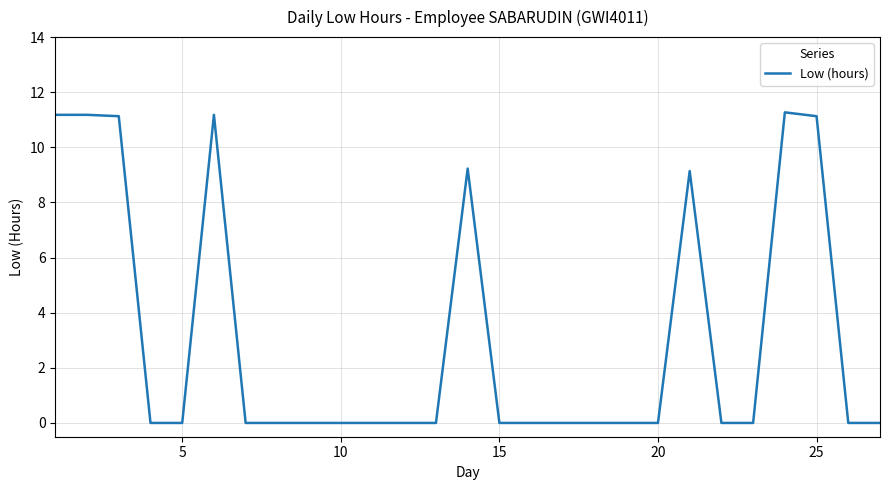

What is the greatest value displayed?

11.3